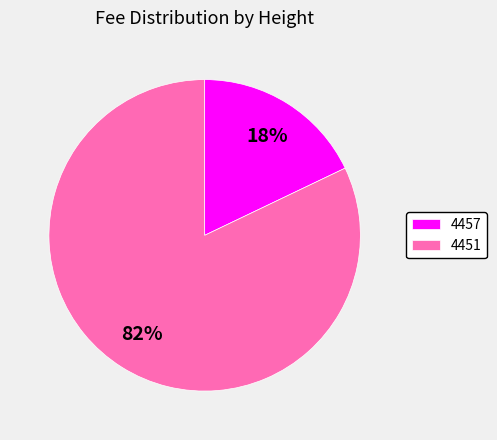

True or false: 4457 accounts for 18% of the total.

True